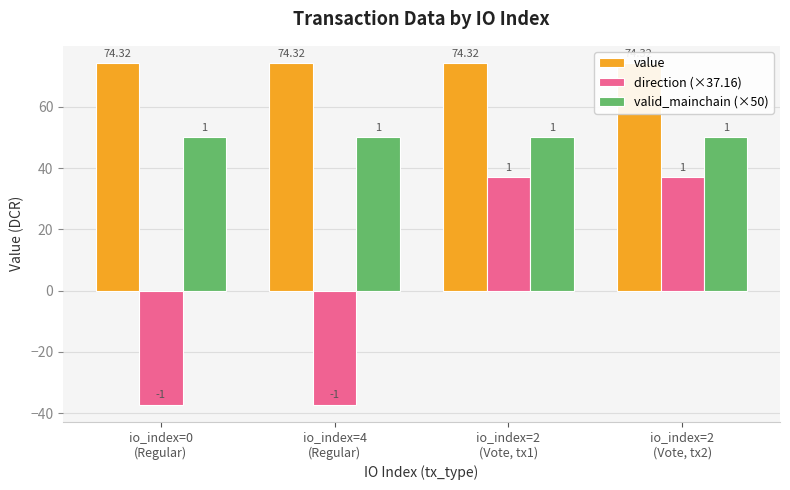

Does the chart contain stacked bars?

No